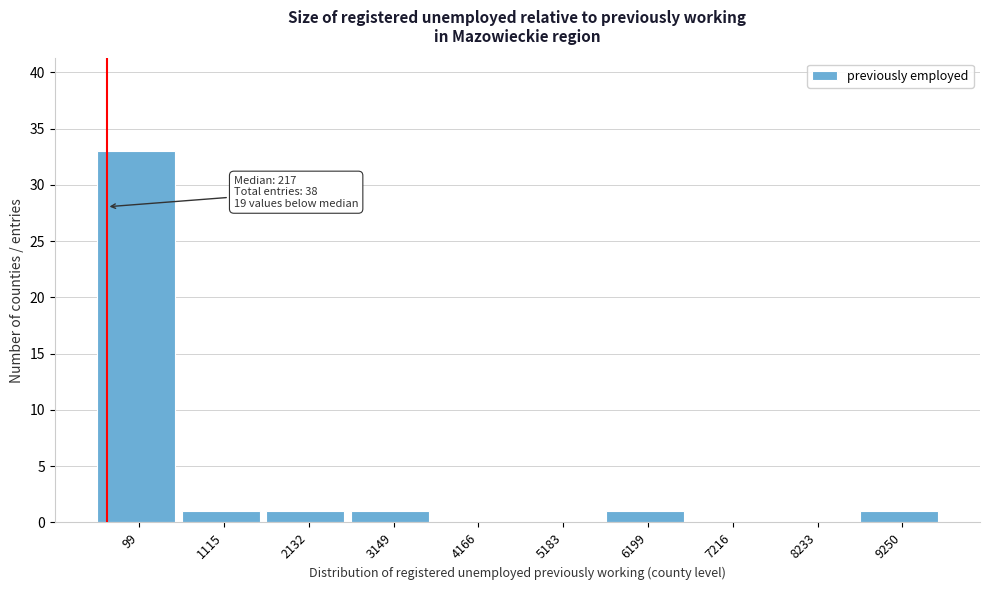

Reading left to right, extract all data points from this chart.

99=33	1115=1	2132=1	3149=1	4166=0	5183=0	6199=1	7216=0	8233=0	9250=1